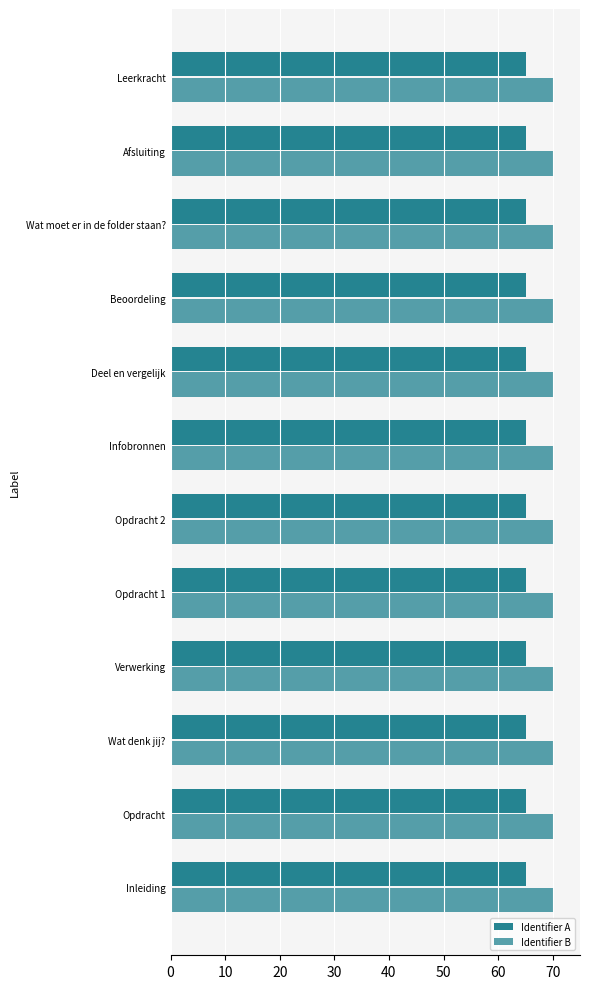

Count the number of categories in the chart.

12